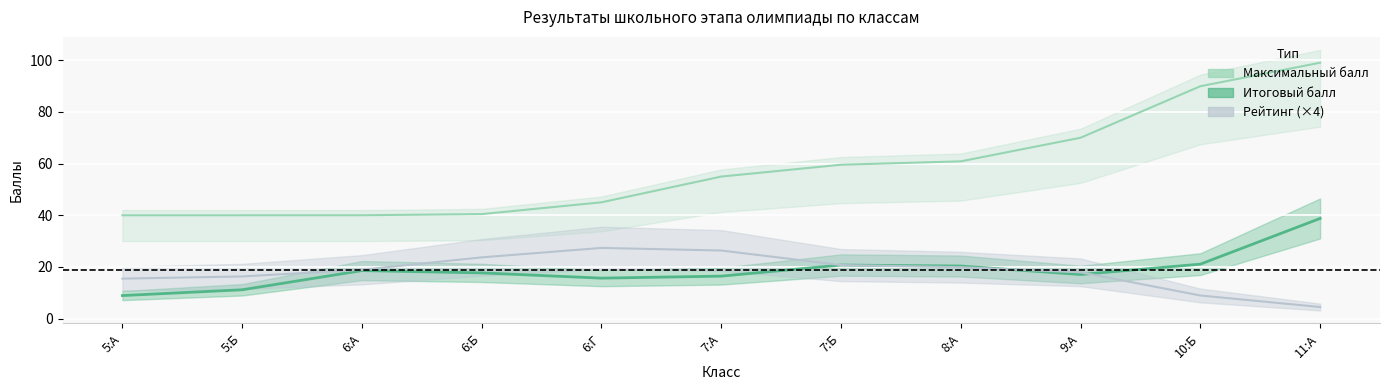

How many lines are shown in the chart?

3